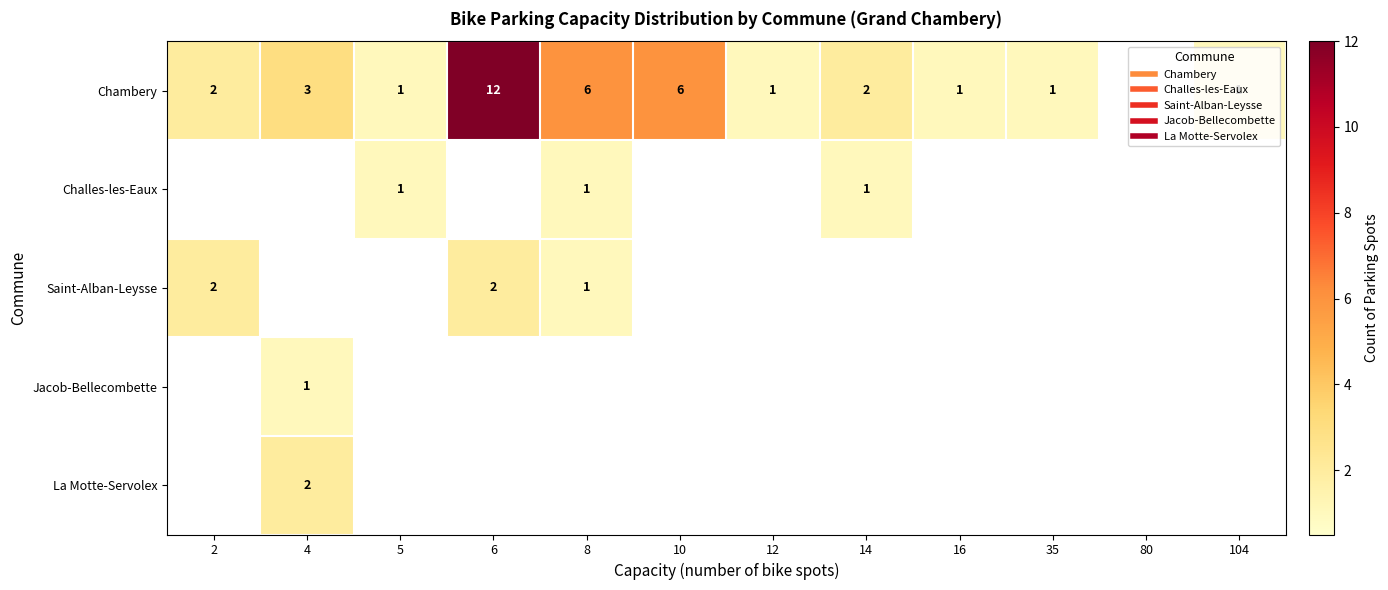

Read the Chambery value at 104.

1